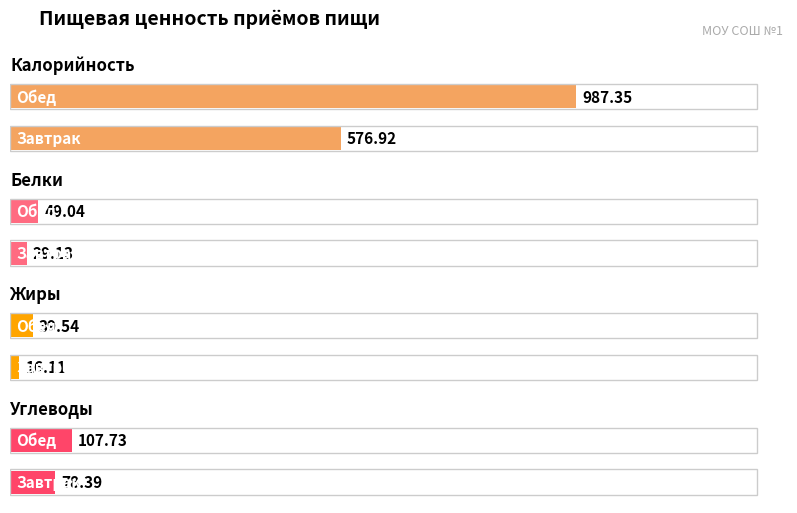

At how many categories does at least one series exceed 525?

2